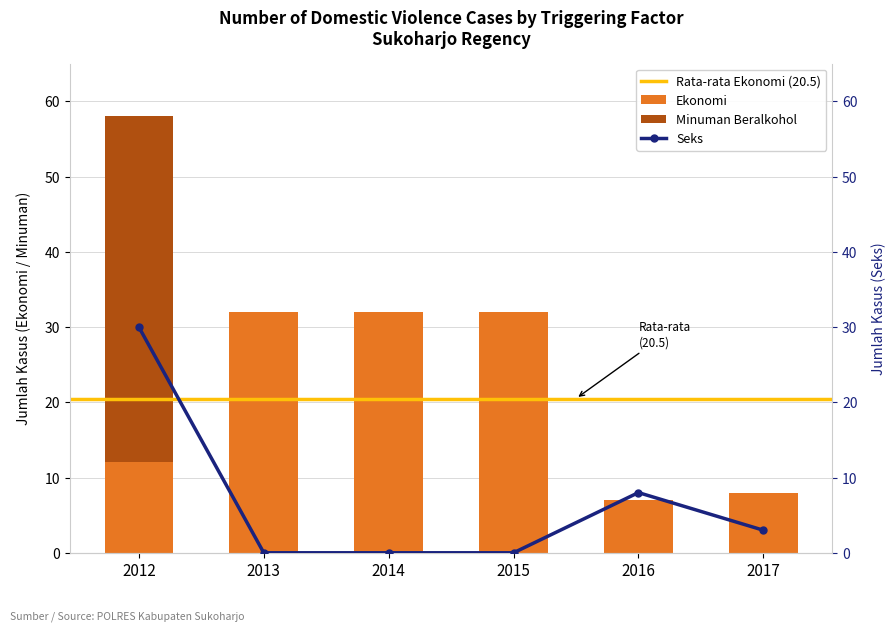

Is it true that Seks equals 2 at 2016?

False